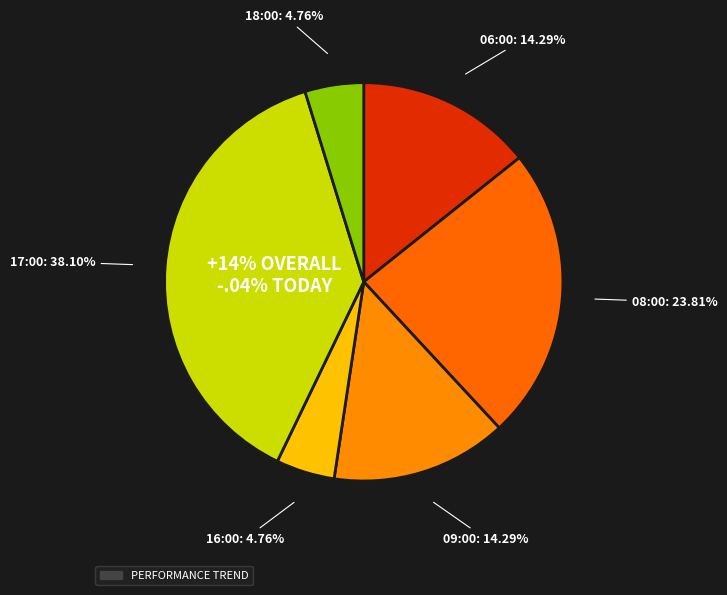

Which category has the smallest portion of the pie?

16:00